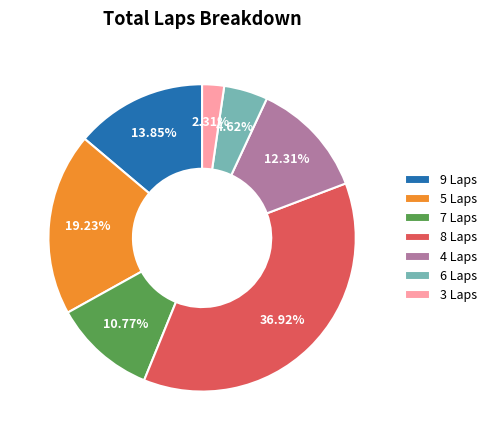

Is there a majority slice in this chart?

No